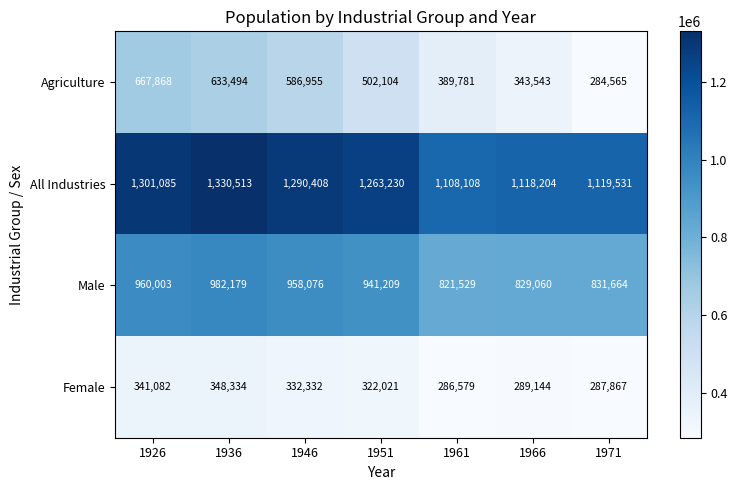

Reading right to left, what are all the values shown in this chart?

Agriculture: 284565	343543	389781	502104	586955	633494	667868
All Industries: 1119531	1118204	1108108	1263230	1290408	1330513	1301085
Male: 831664	829060	821529	941209	958076	982179	960003
Female: 287867	289144	286579	322021	332332	348334	341082